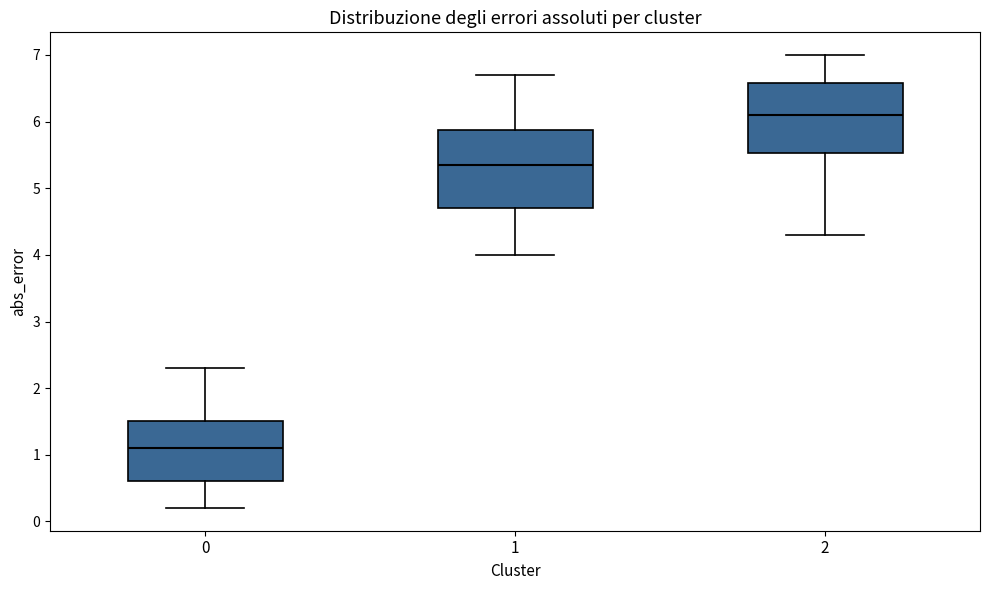

Which box's median line is the lowest?

0